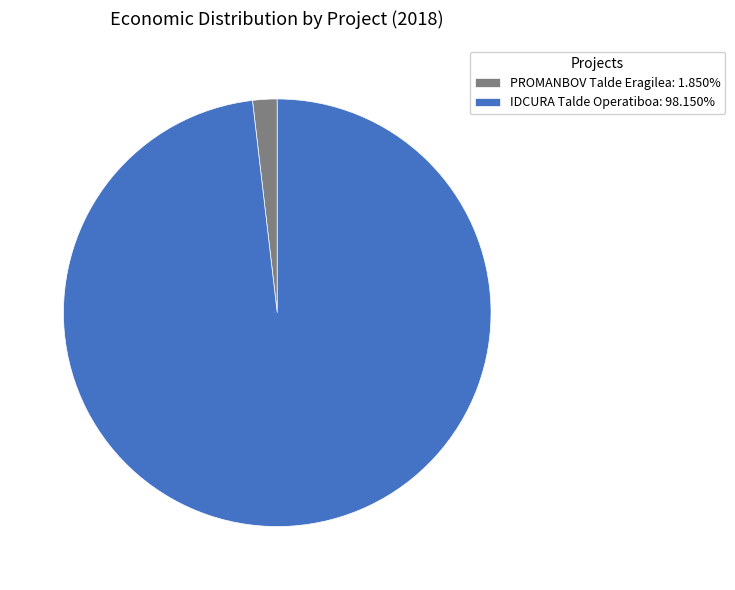

Does PROMANBOV Talde Eragilea: 1.850% account for over 50% of the chart?

No